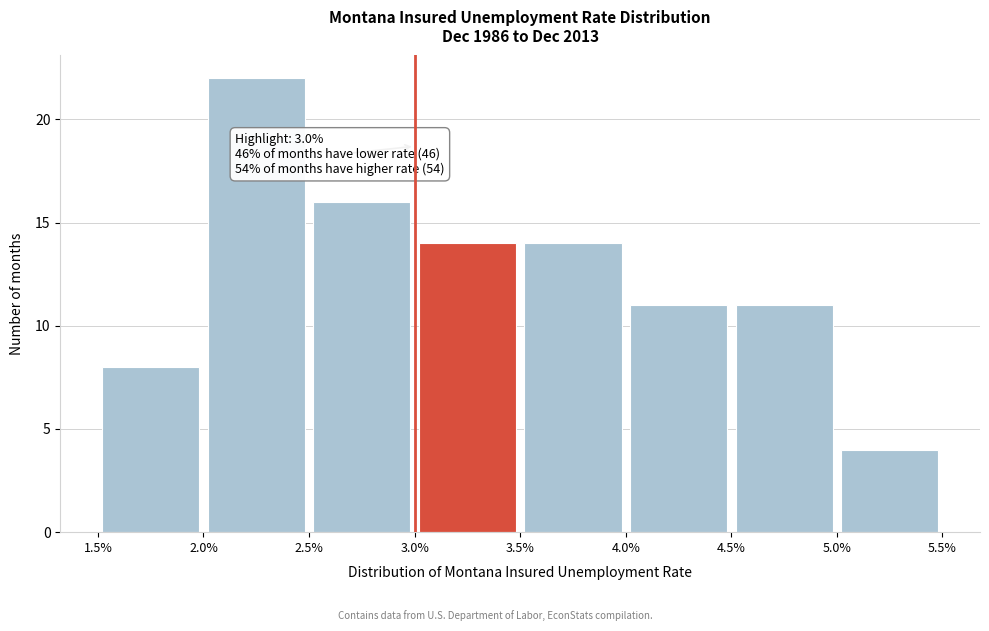

Which range on the x-axis has the tallest bar?

2.0% to 2.5%